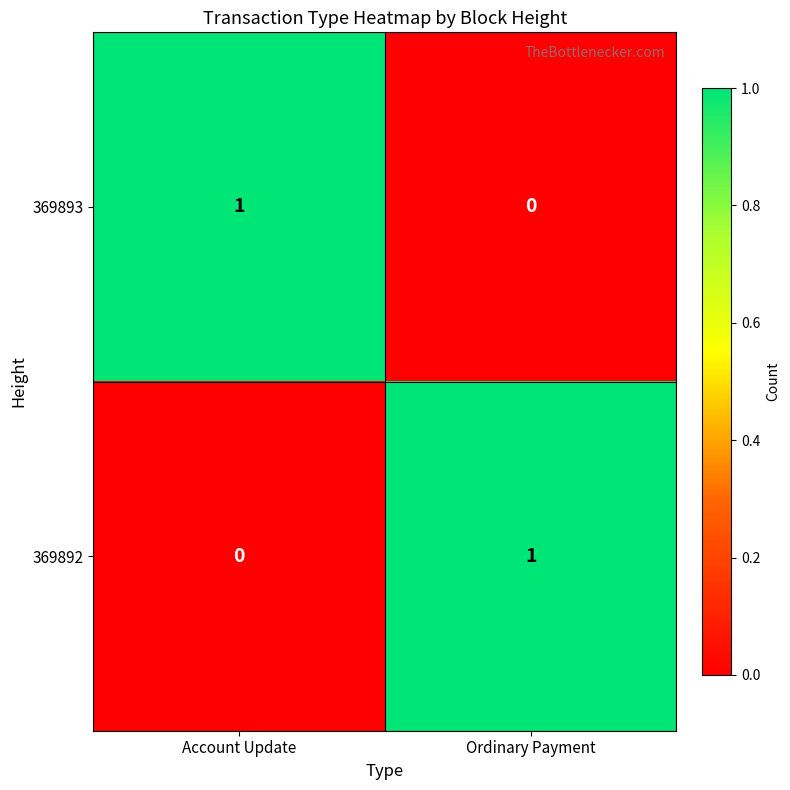

How many positive values does the 369893 series have?

1